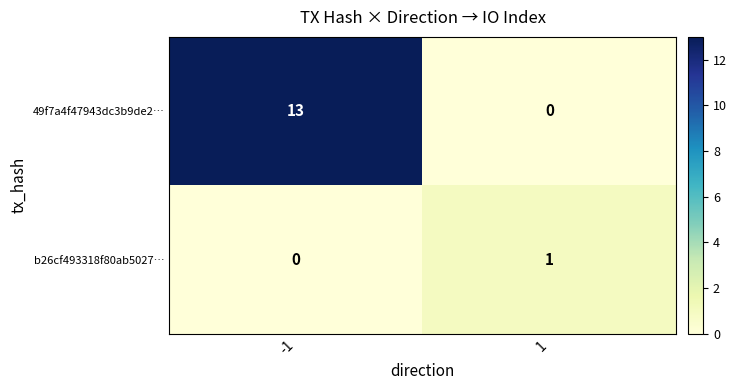

What is the difference between the 49f7a4f47943dc3b9de2… values at 1 and -1?

13